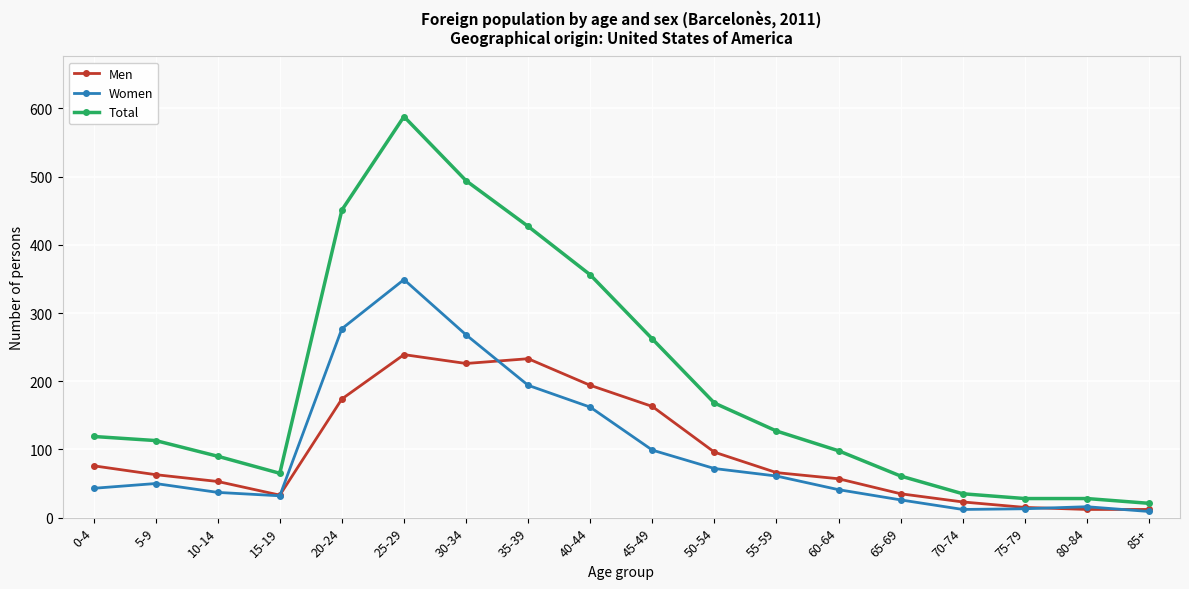

Which series has the largest range (max minus min)?

Total